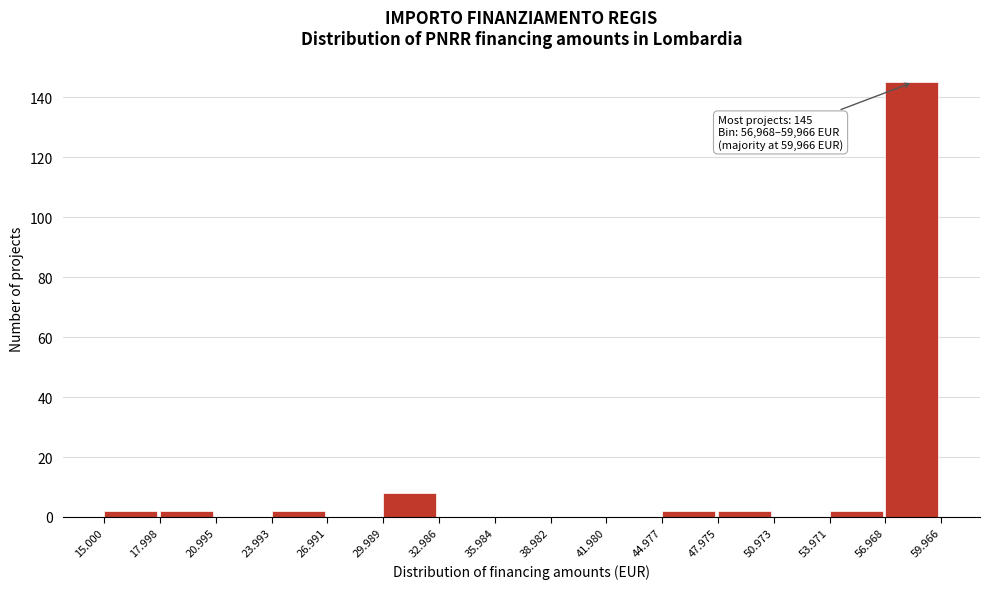

Reading left to right, extract all data points from this chart.

15.000=2	17.998=2	20.995=0	23.993=2	26.991=0	29.989=8	32.986=0	35.984=0	38.982=0	41.980=0	44.977=2	47.975=2	50.973=0	53.971=2	56.968=145